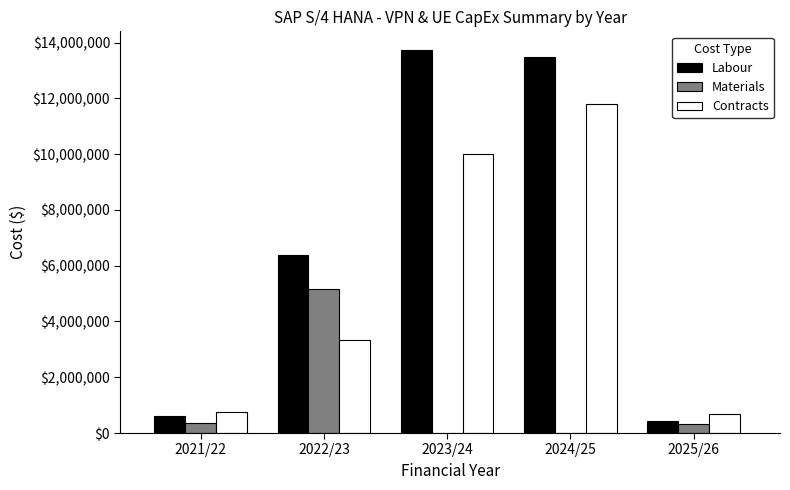

Which series has the largest total across all categories?

Labour